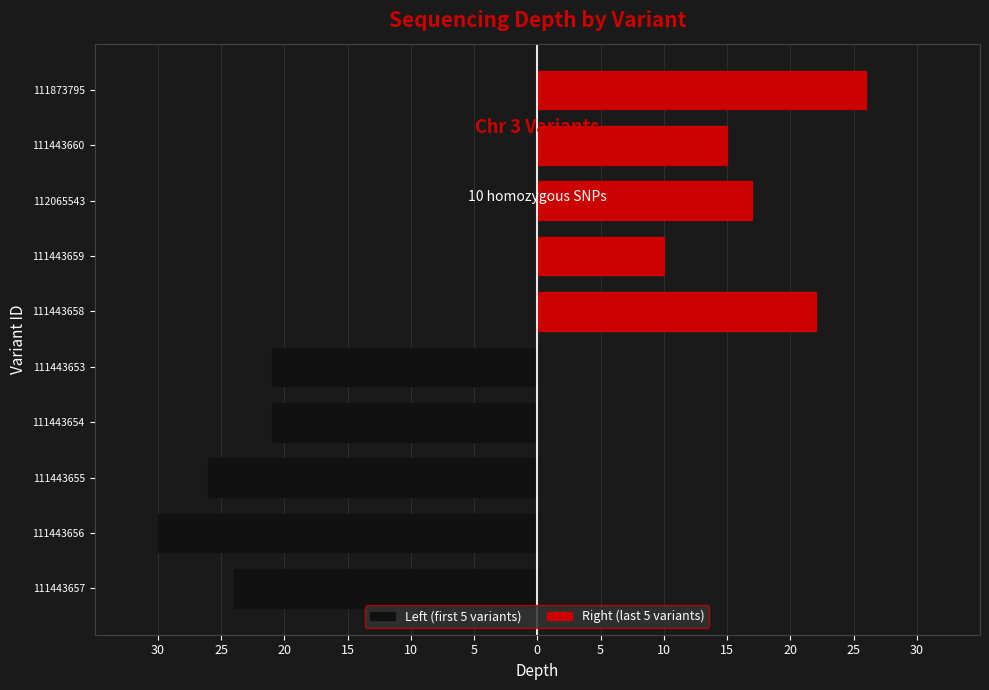

The value of Left (first 5 variants) at 111443657 is -12. True or false?

False